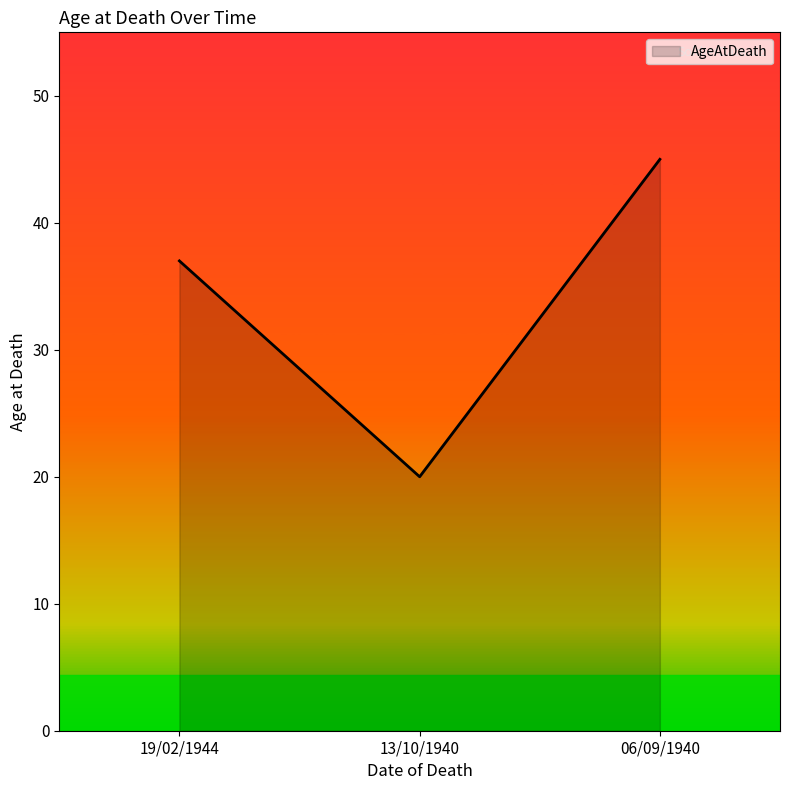

What position from the right is 19/02/1944?

3